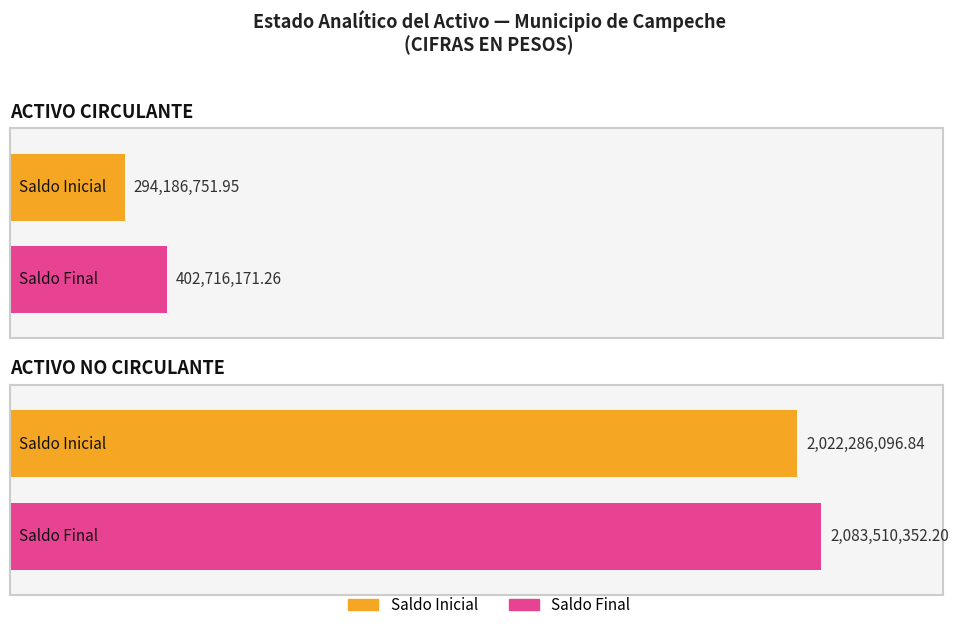

What is the label of the 2nd bar from the left?

ACTIVO NO CIRCULANTE